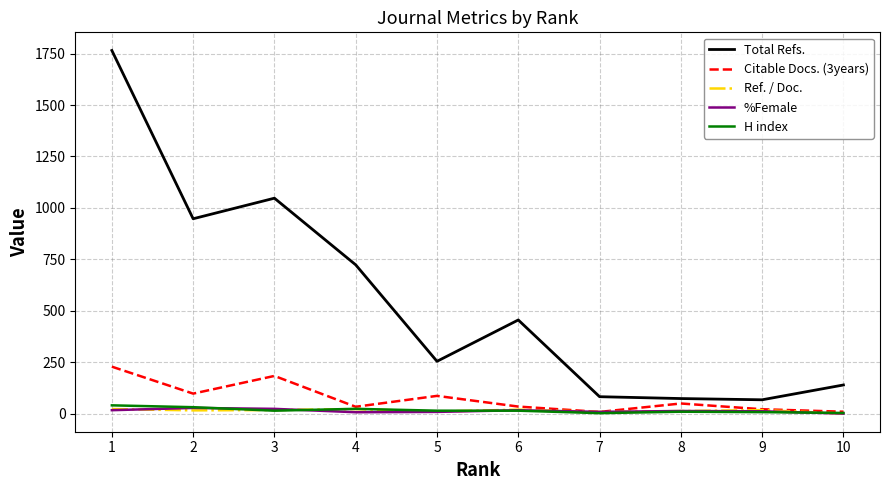

What is the average value of the Total Refs. series?

555.2